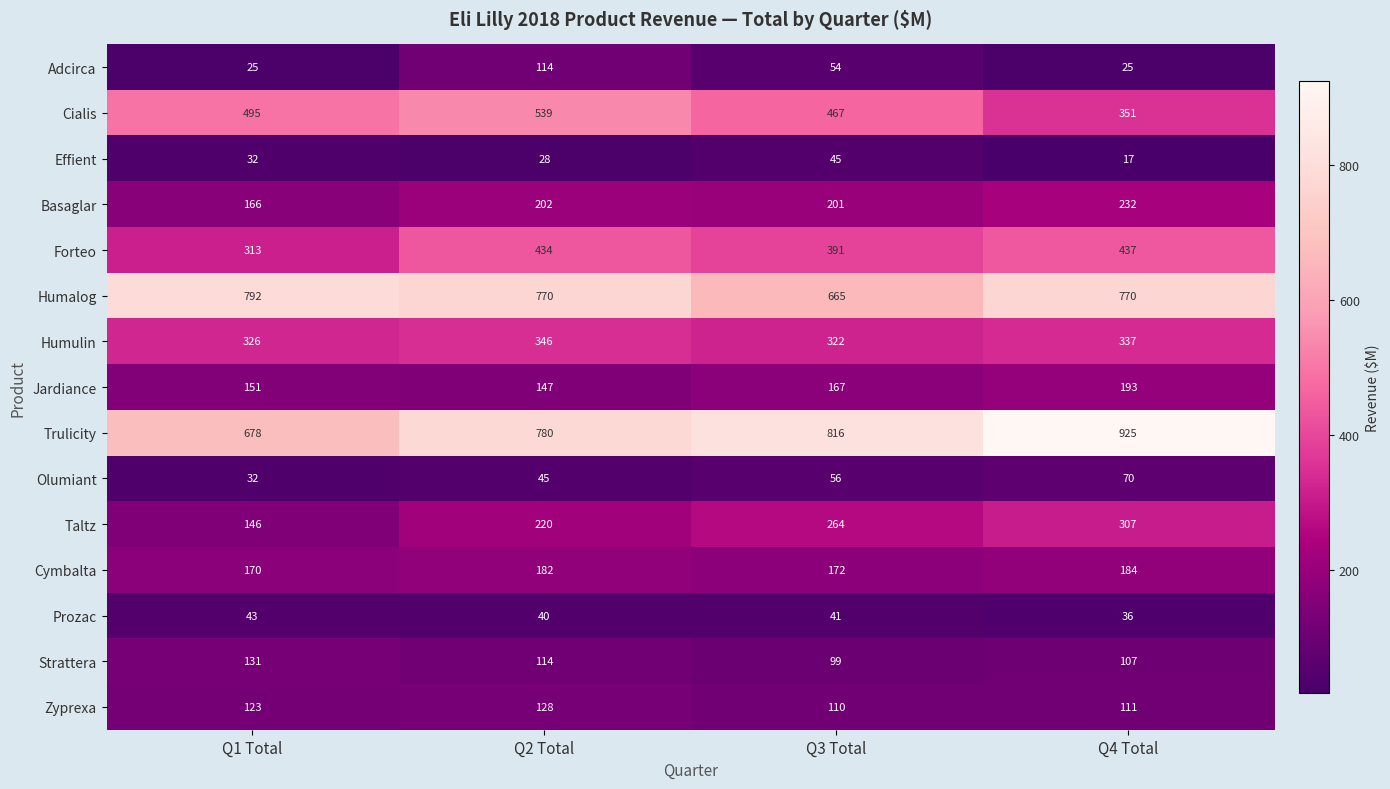

What is the sum of all Jardiance values?

658